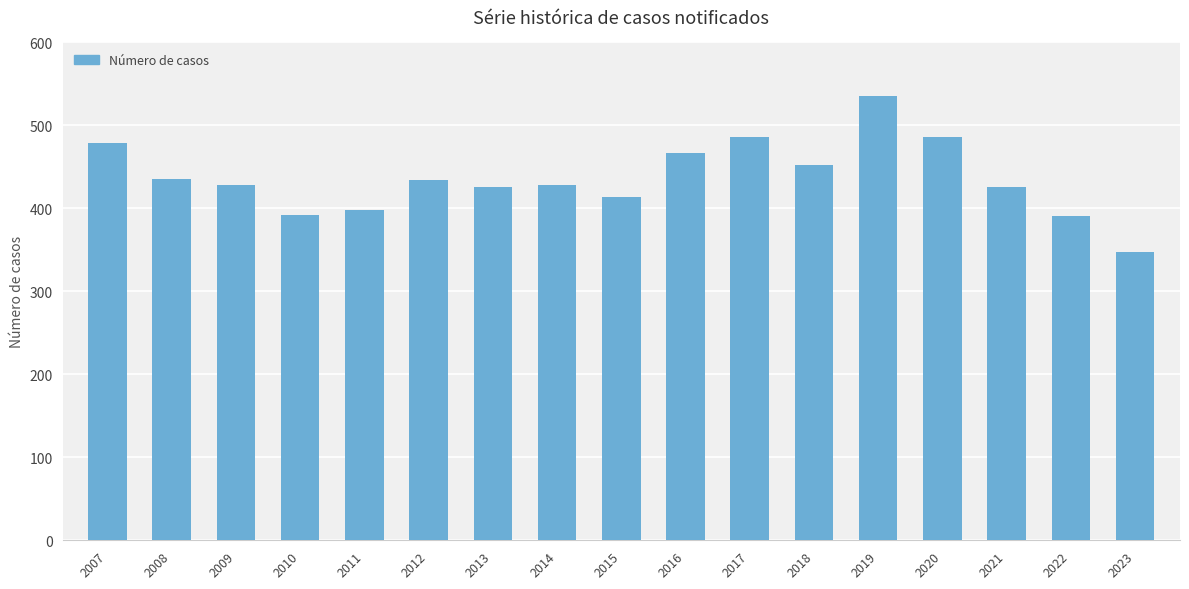

The value at 2010 is 132. True or false?

False